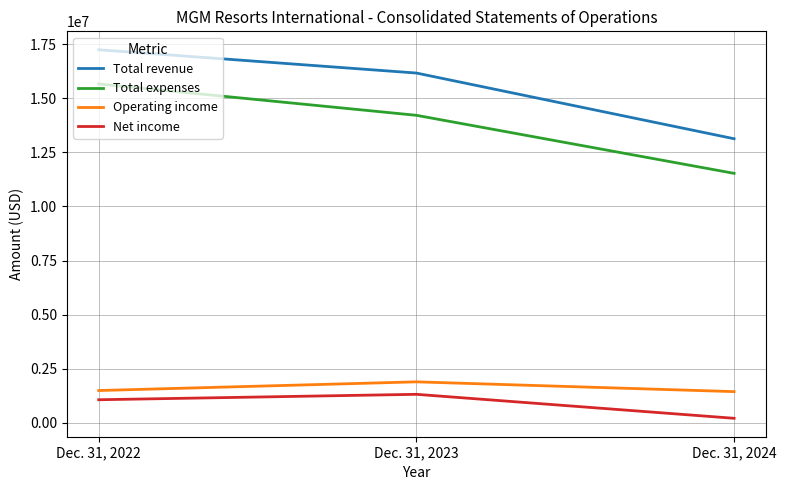

What is the total value across all series at Dec. 31, 2022?

35455045